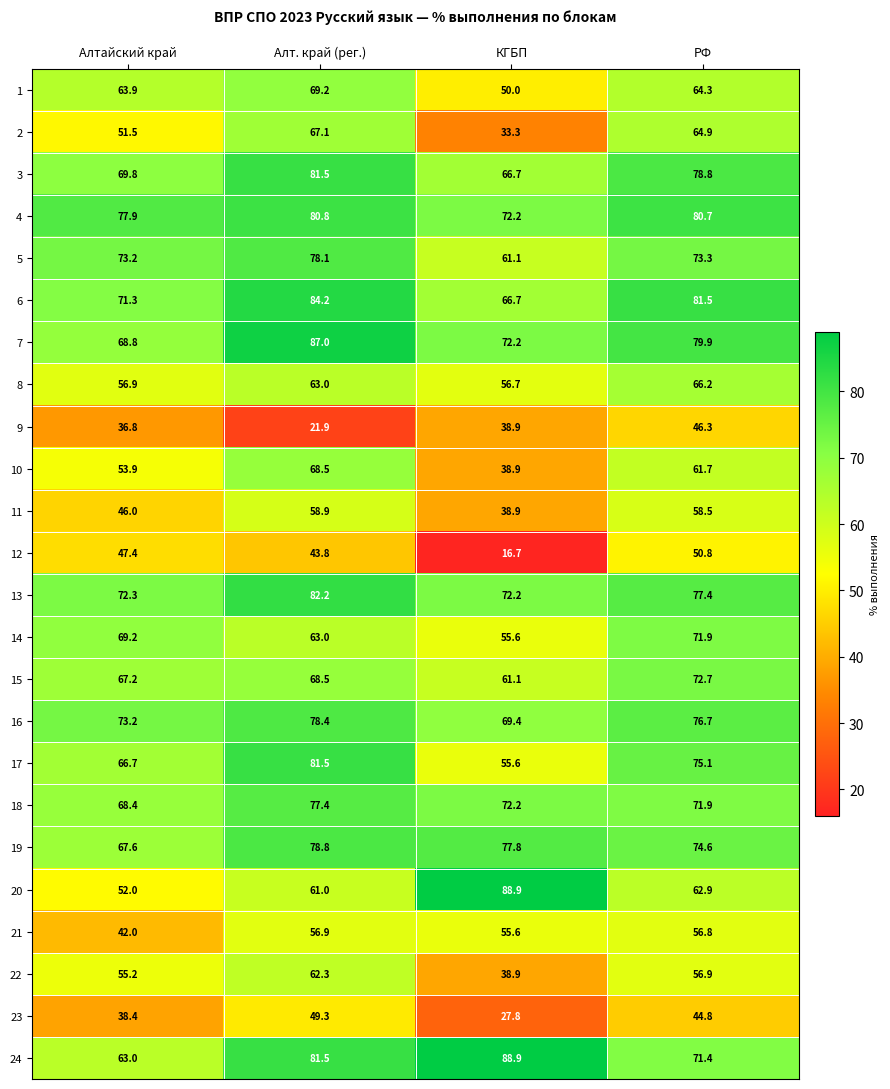

What is the difference between the 17 values at РФ and Алтайский край?

8.4